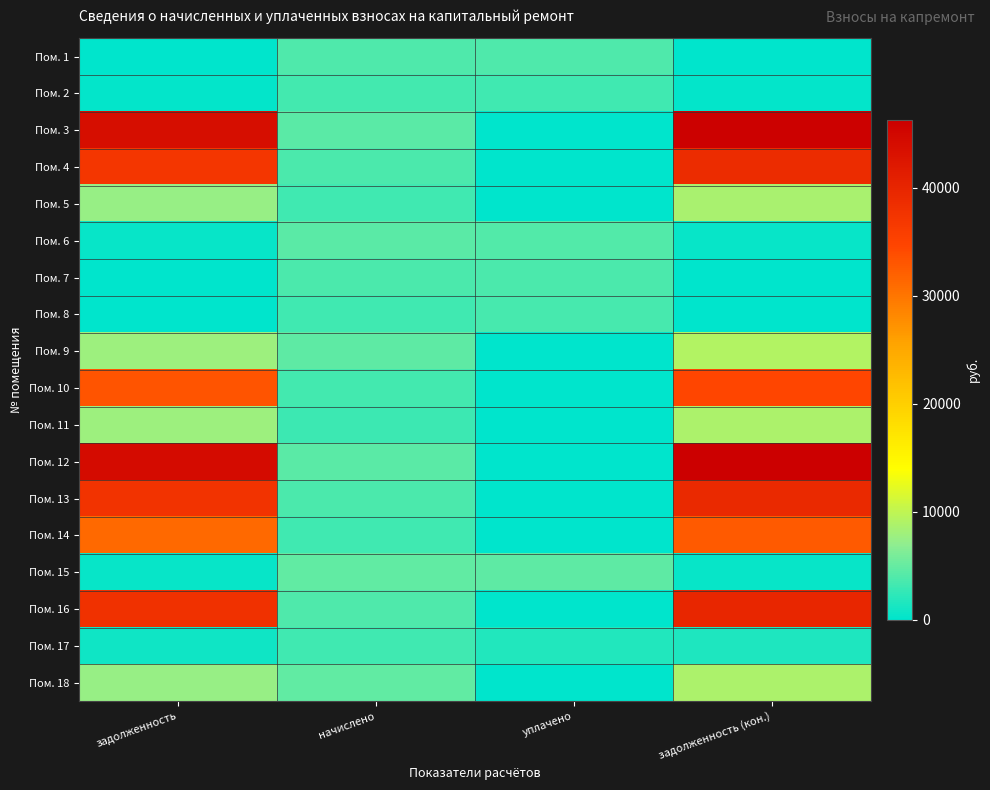

List the series in order of their peak value, highest first.

Пом. 12, Пом. 3, Пом. 16, Пом. 13, Пом. 4, Пом. 10, Пом. 14, Пом. 9, Пом. 18, Пом. 11, Пом. 5, Пом. 15, Пом. 6, Пом. 1, Пом. 7, Пом. 8, Пом. 2, Пом. 17